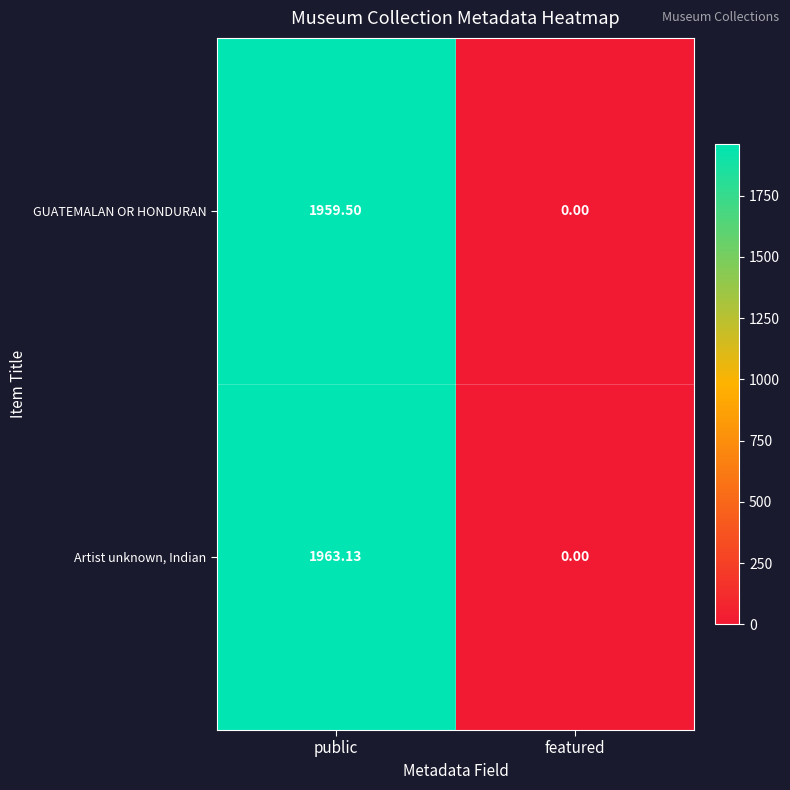

Rank the series by their average value, from lowest to highest.

GUATEMALAN OR HONDURAN, Artist unknown, Indian